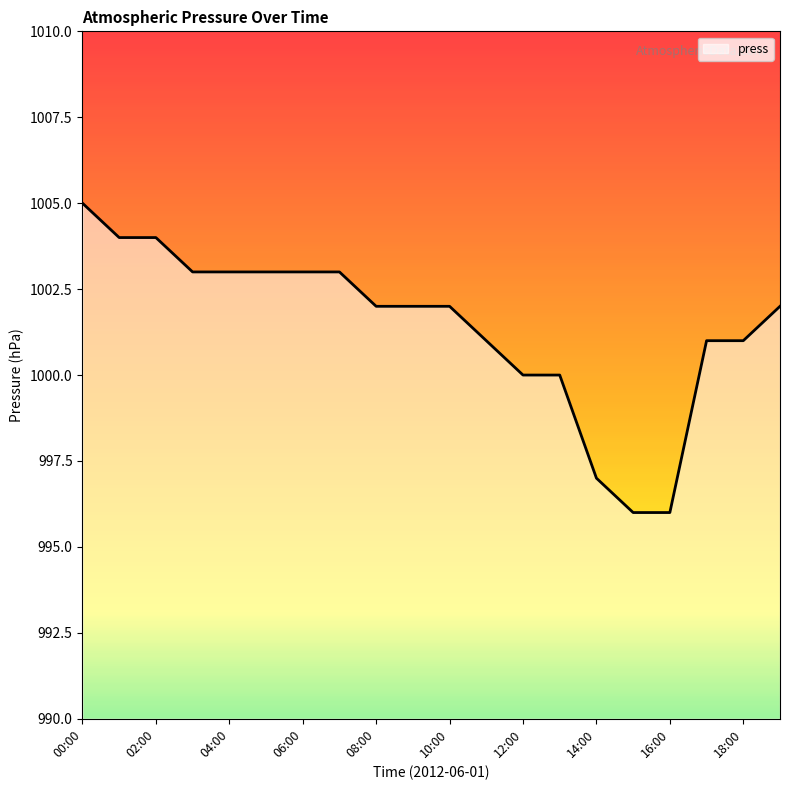

What is the difference between the maximum and minimum values?

9